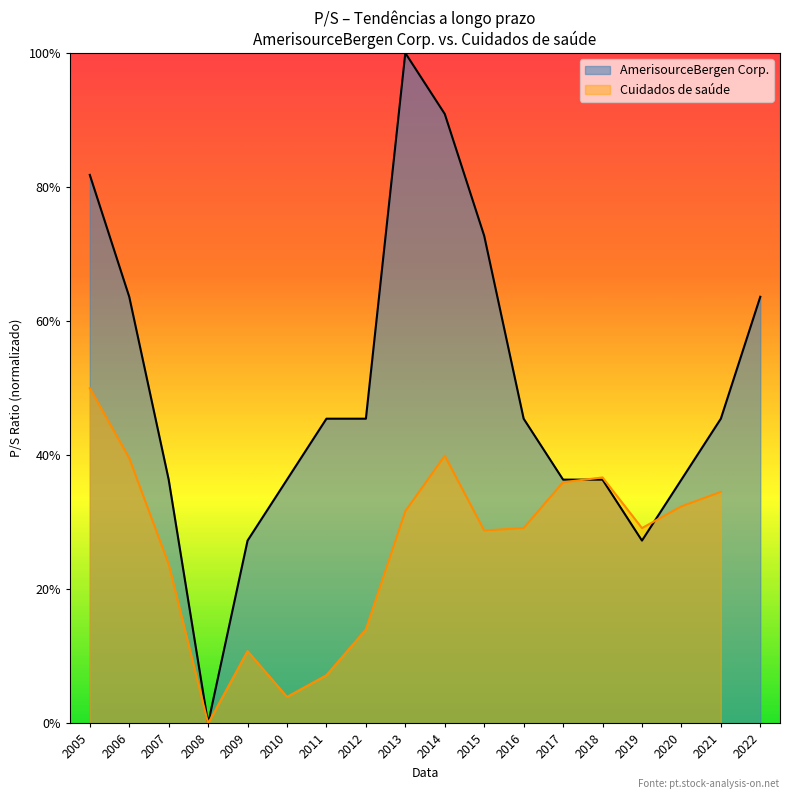

True or false: there are more than 0 points higher than both neighbors.

True